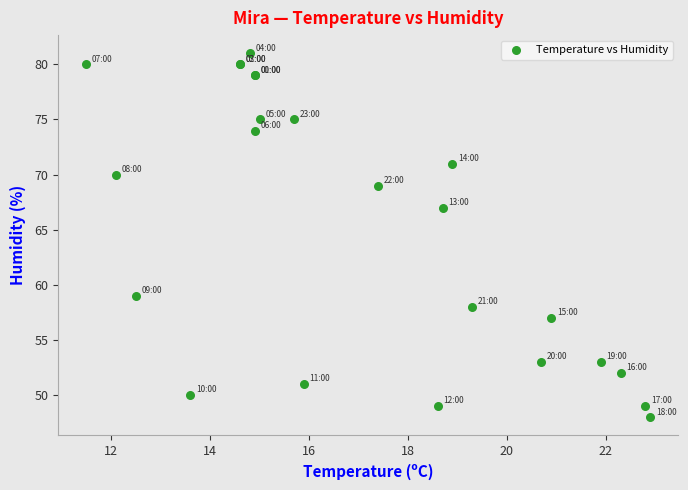

What Y value in the scatter plot is closest to 64?

67